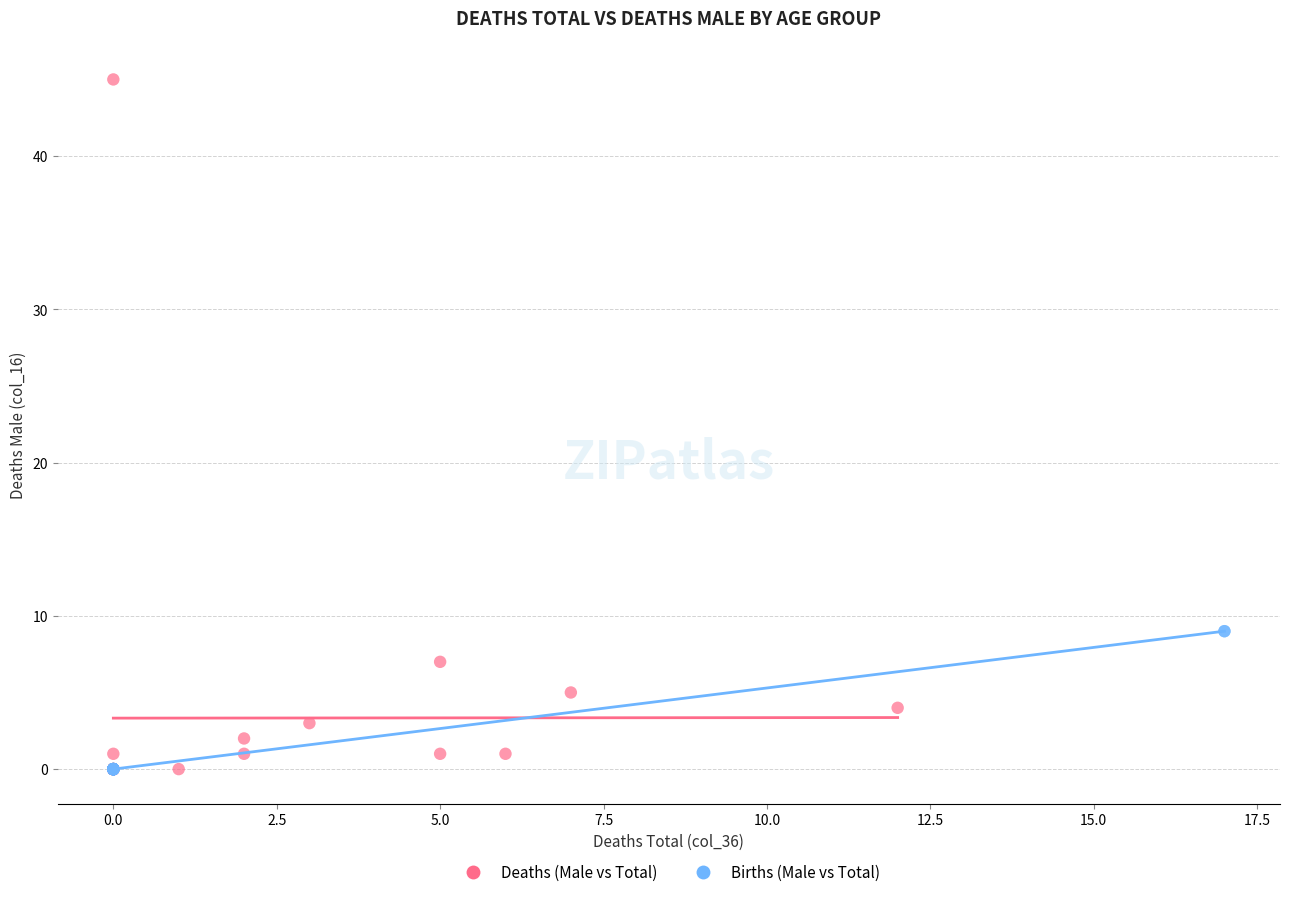

Which series has the widest spread of Y values?

Deaths (Male vs Total)